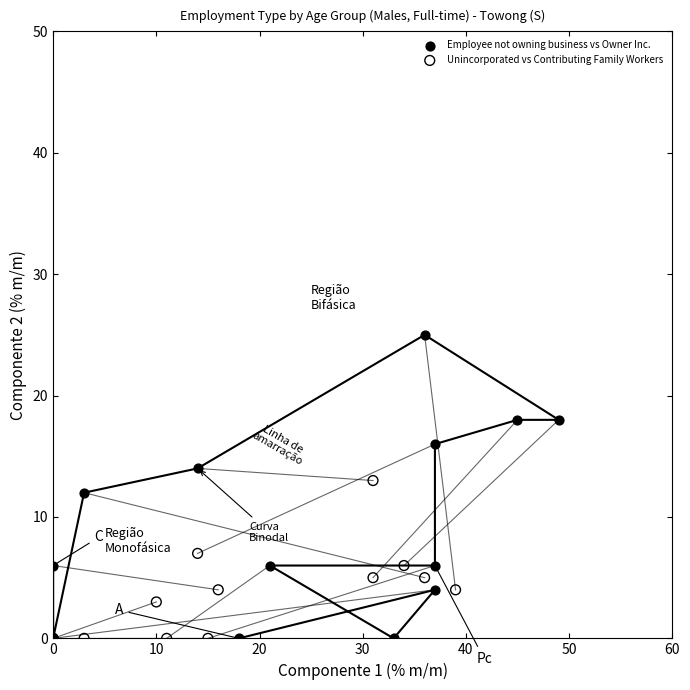

Which series has the widest spread of Y values?

Employee not owning business vs Owner Inc.